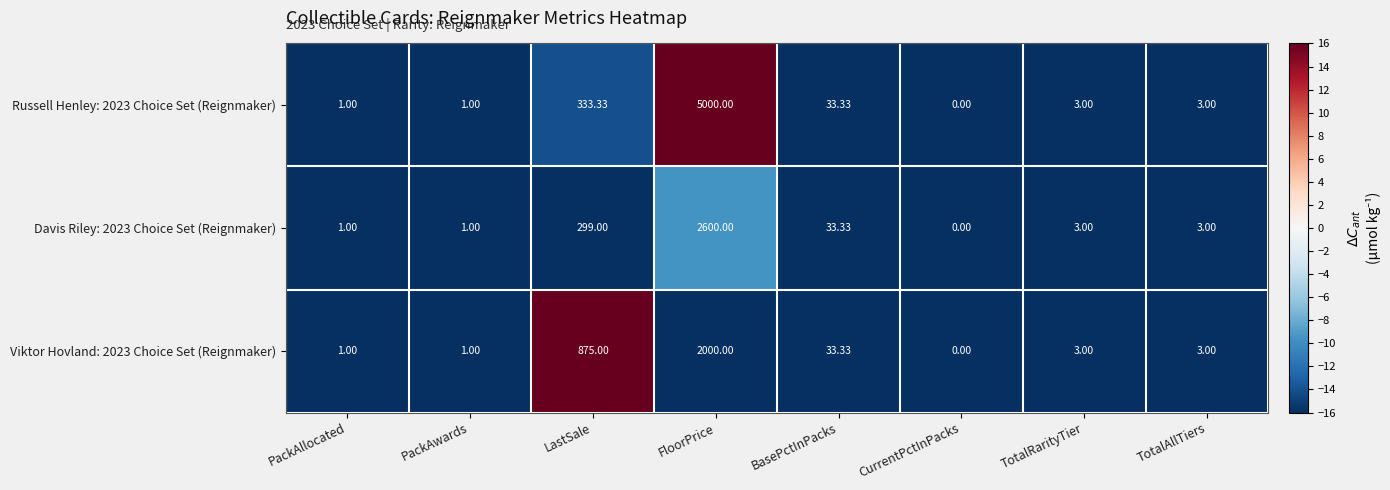

What is the total value across all series at TotalAllTiers?

9.0